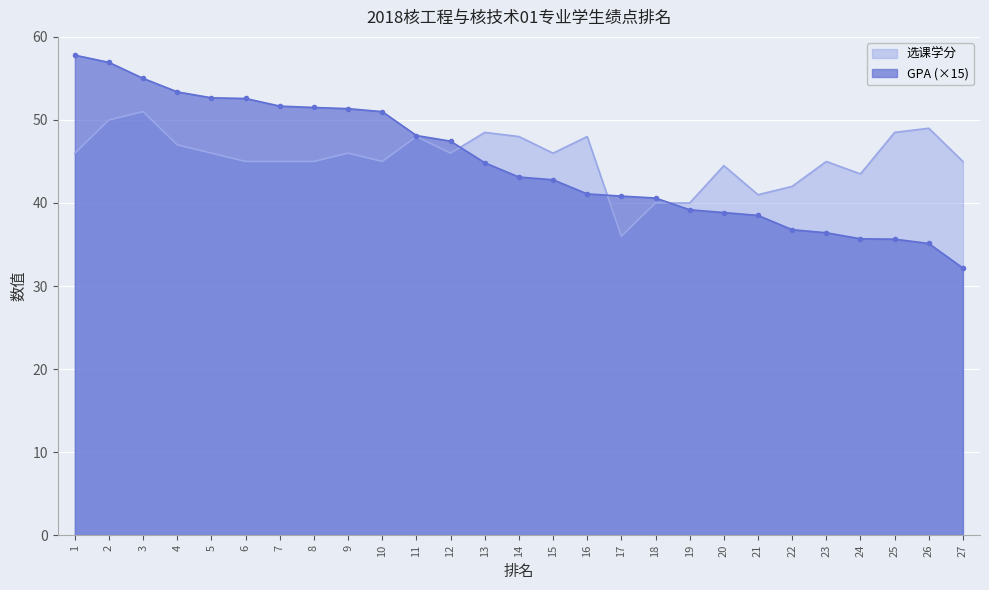

At which label is 选课学分 closest to 43?

24